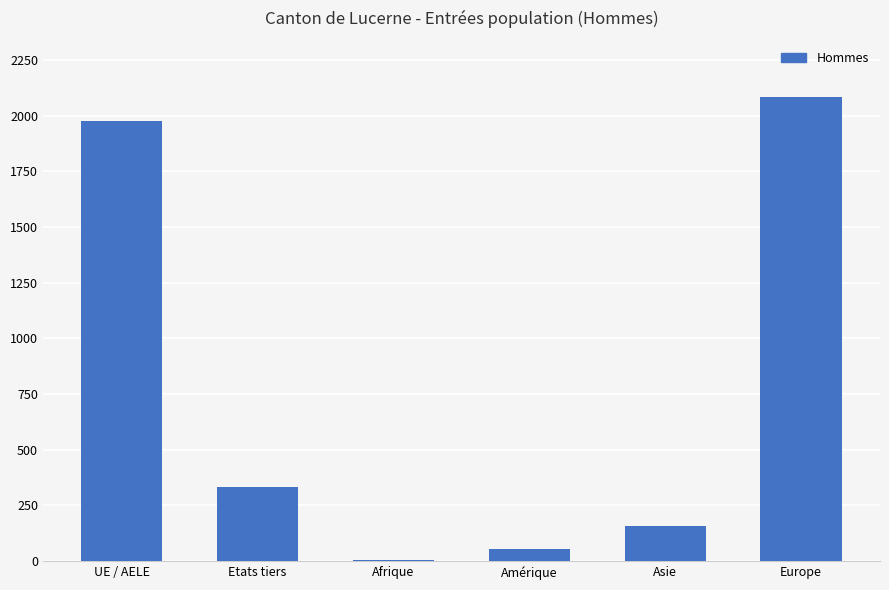

Which category has the highest value across all series?

Europe